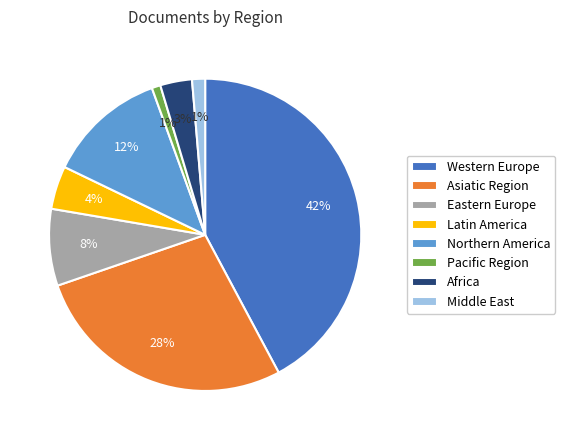

Which category has the biggest portion of the pie?

Western Europe